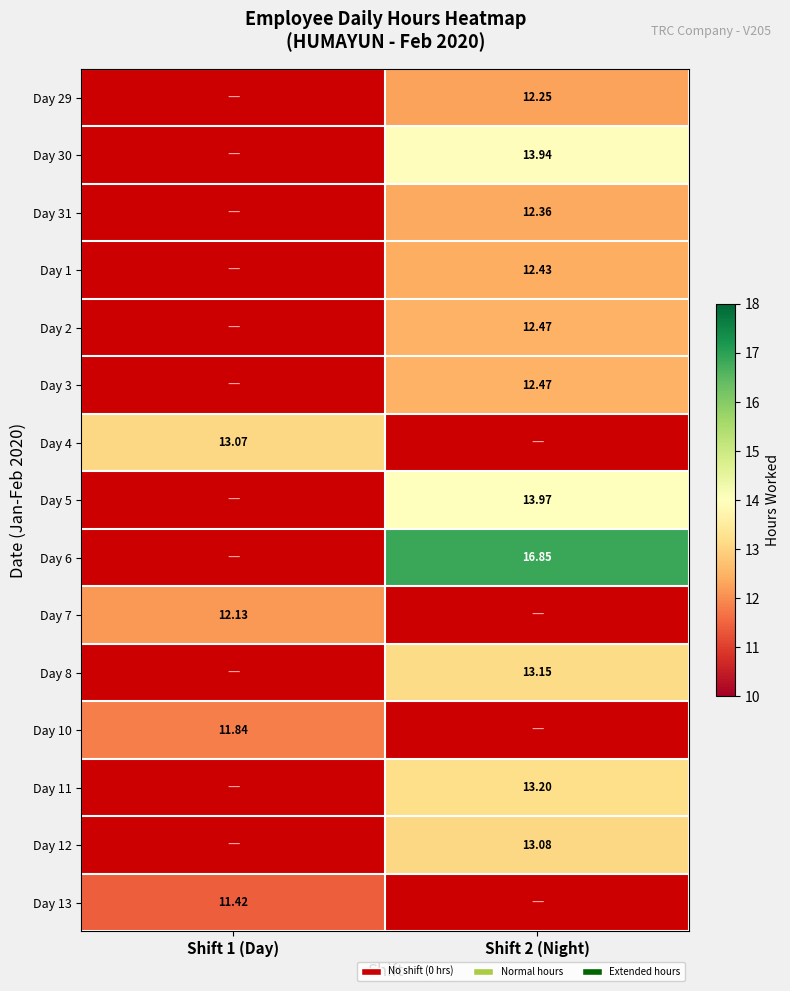

Which category has the lowest value across all series?

Shift 1 (Day)